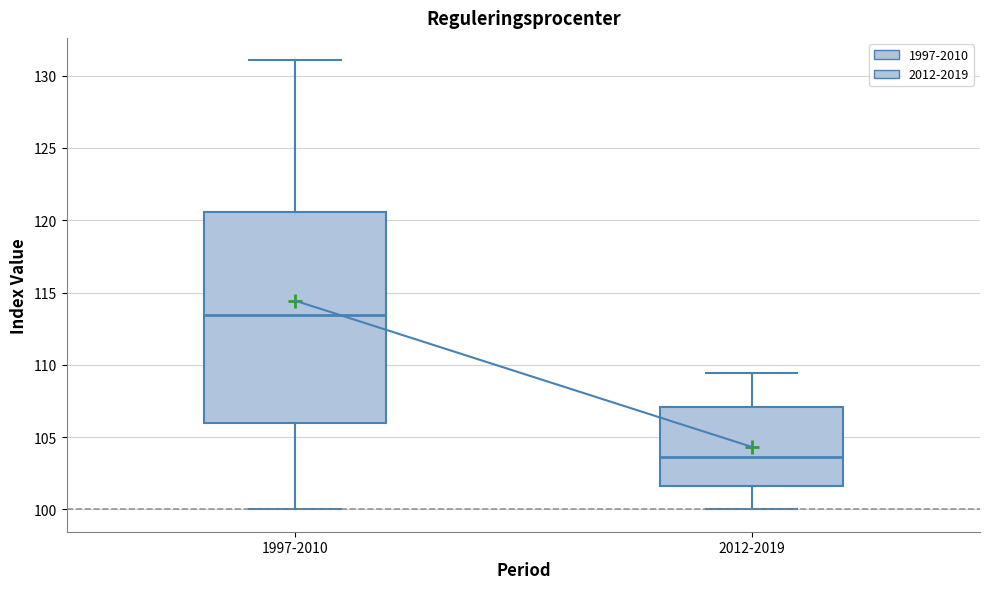

Which box's median line is the lowest?

2012-2019